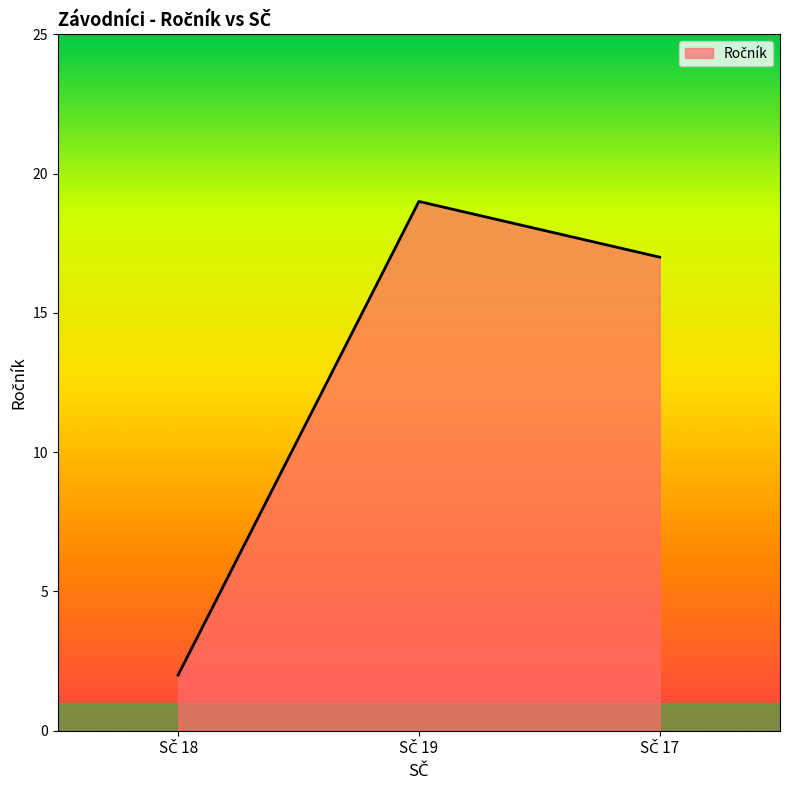

Does the chart have visible grid lines?

No